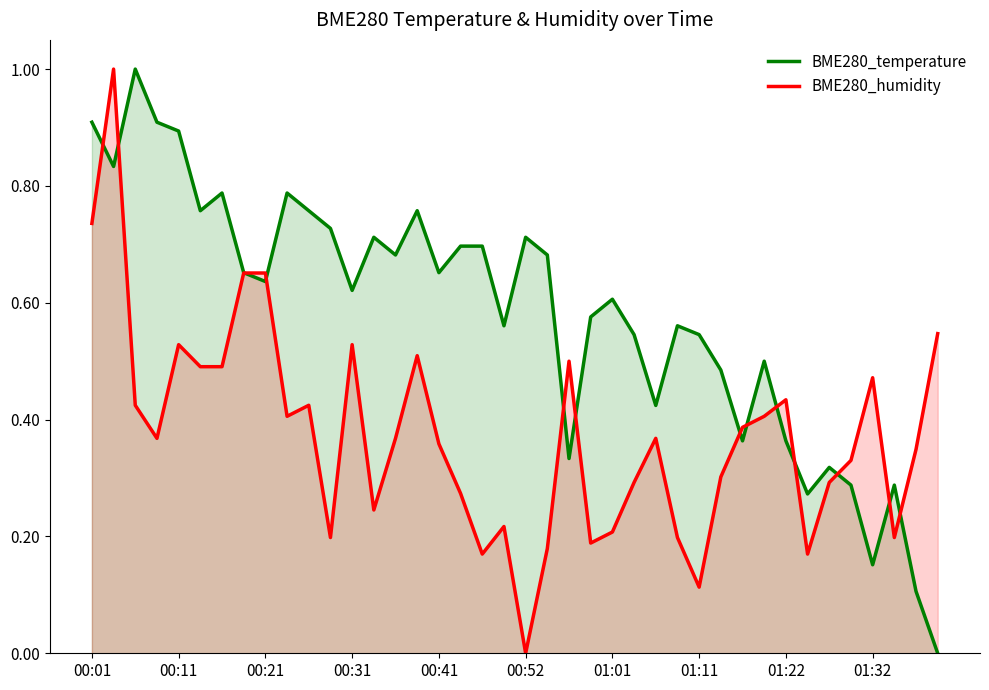

Which series has the largest total across all categories?

BME280_temperature